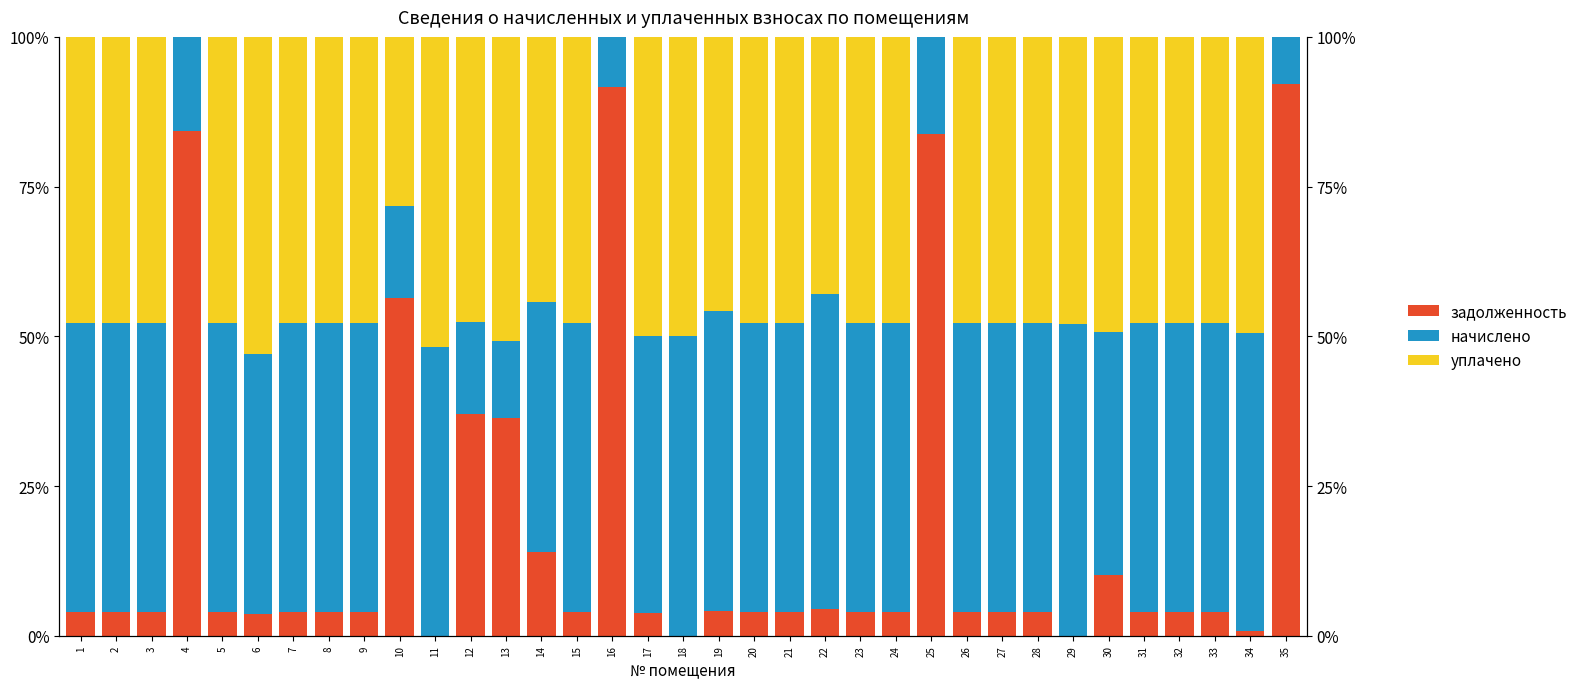

What is the sum of all задолженность values?

594.9